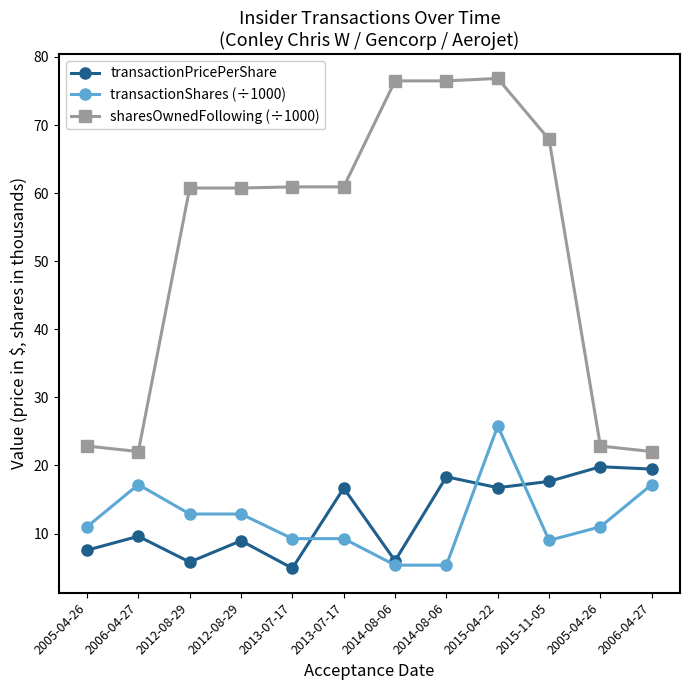

What is the label of the 2nd point from the right?

2005-04-26